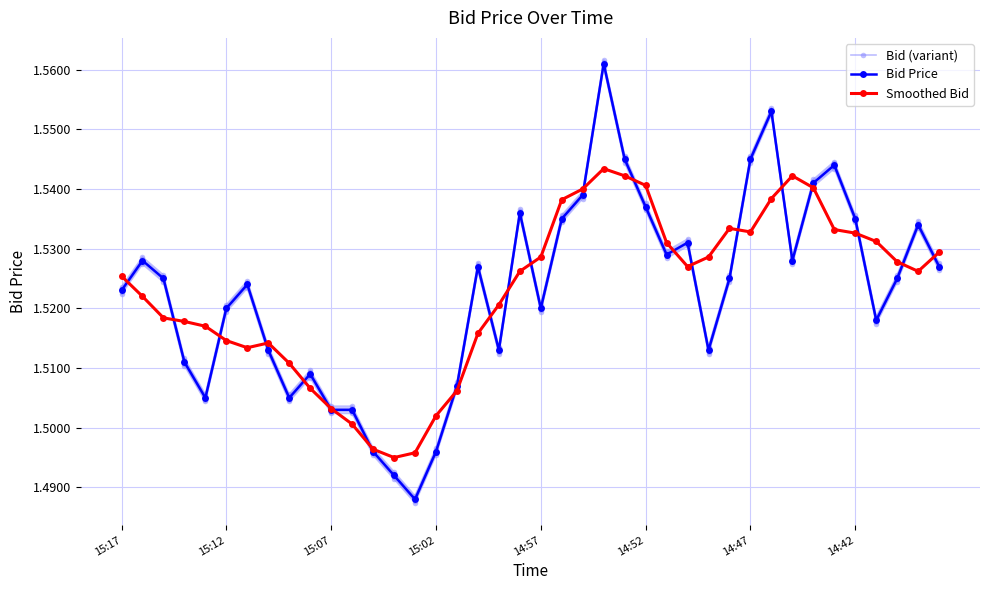

Rank the series at 28 from lowest to highest value.

Bid Price, Bid (variant), Smoothed Bid